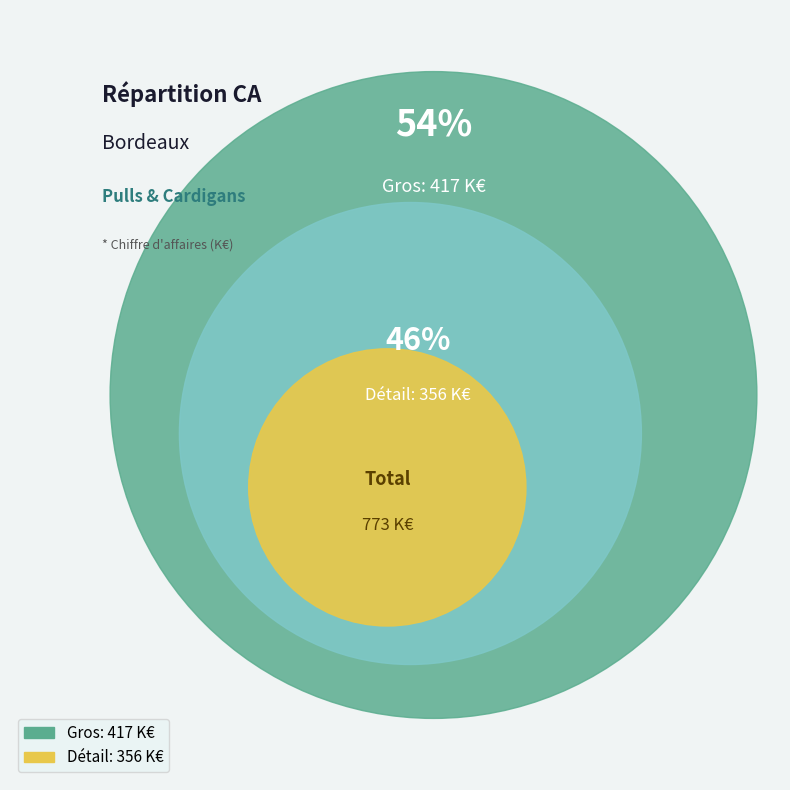

Rank the categories by value from highest to lowest.

Gros, Détail